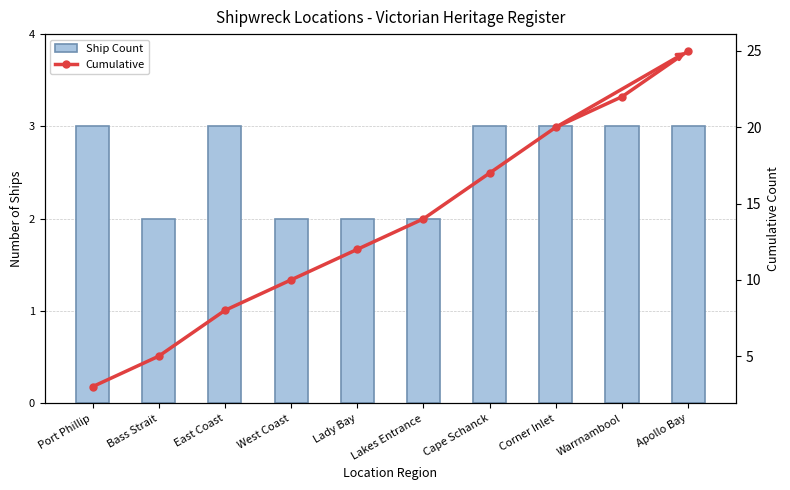

Is the value of Ship Count at Bass Strait greater than the value of Cumulative at Corner Inlet?

No